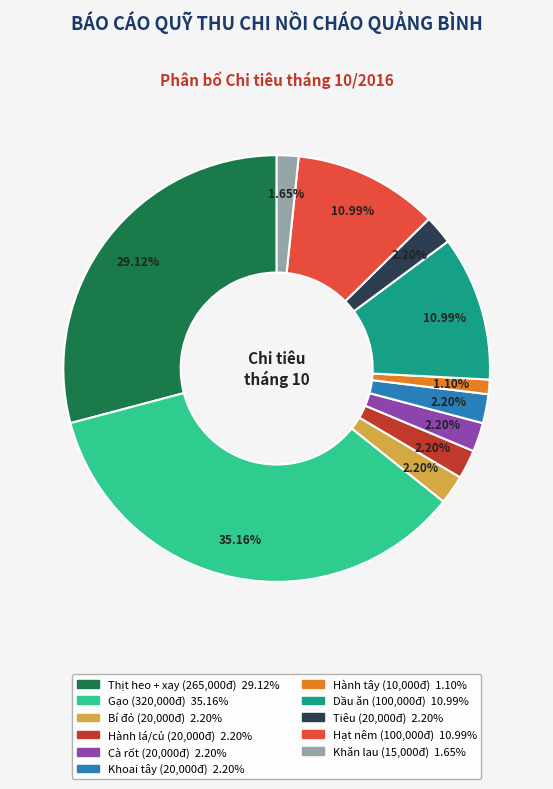

Which category has the smallest portion of the pie?

Hành tây